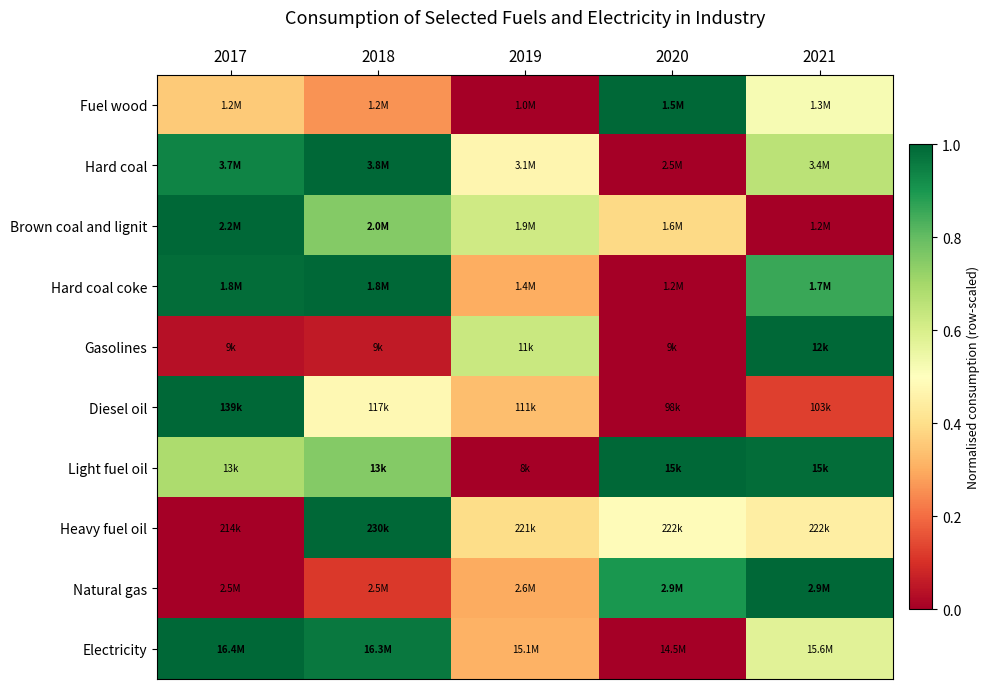

Rank the series by their maximum value, from highest to lowest.

Electricity, Hard coal, Brown coal and lignit, Hard coal coke, Fuel wood, Natural gas, Diesel oil, Heavy fuel oil, Light fuel oil, Gasolines